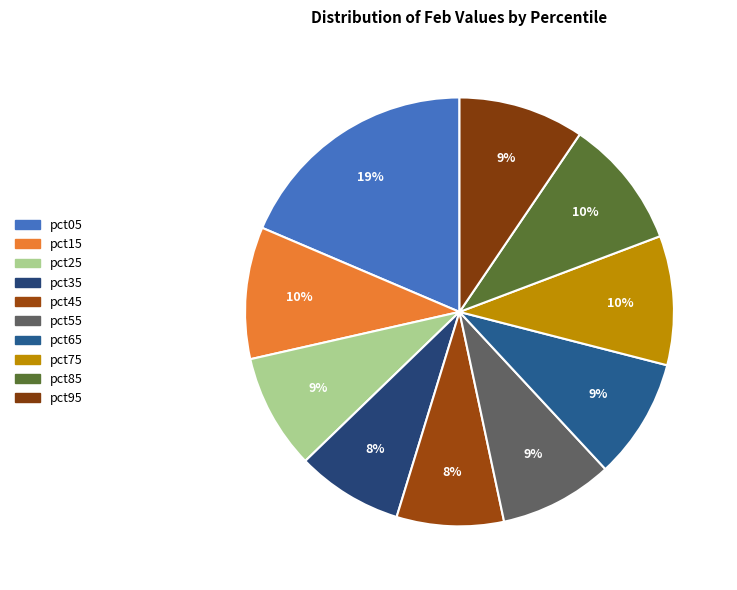

Is it true that pct05 is 6% of the pie?

False